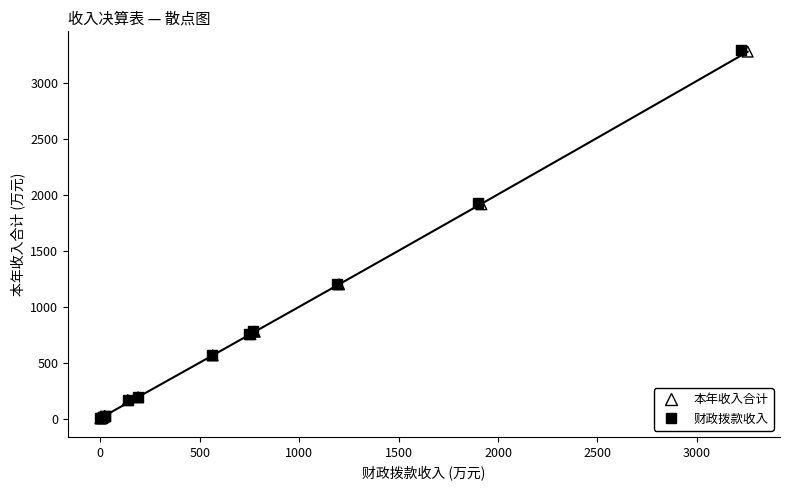

Which series has the widest spread of Y values?

财政拨款收入